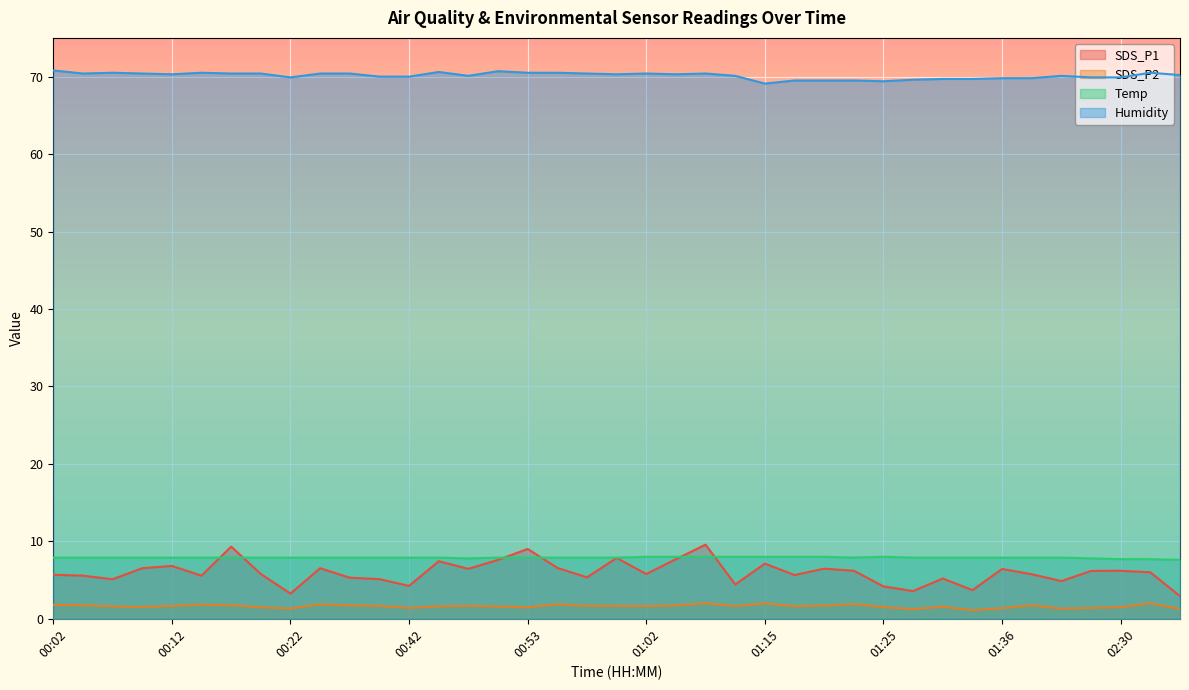

What is the maximum value for SDS_P1?

9.6